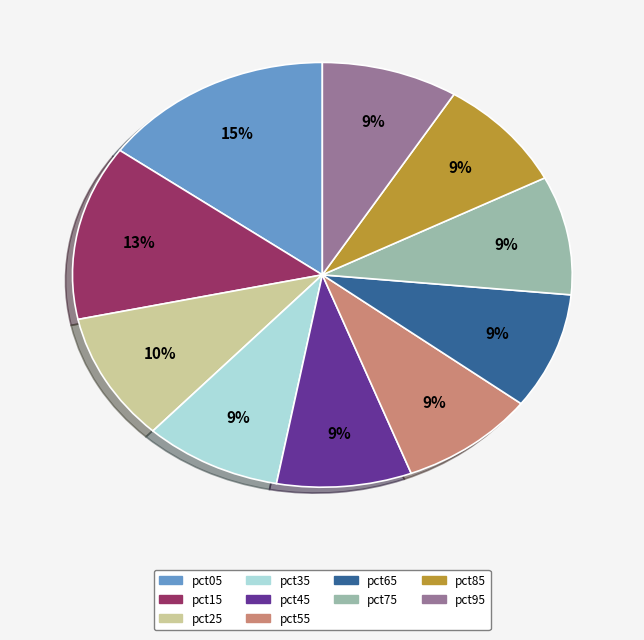

Which slice is the largest?

pct05